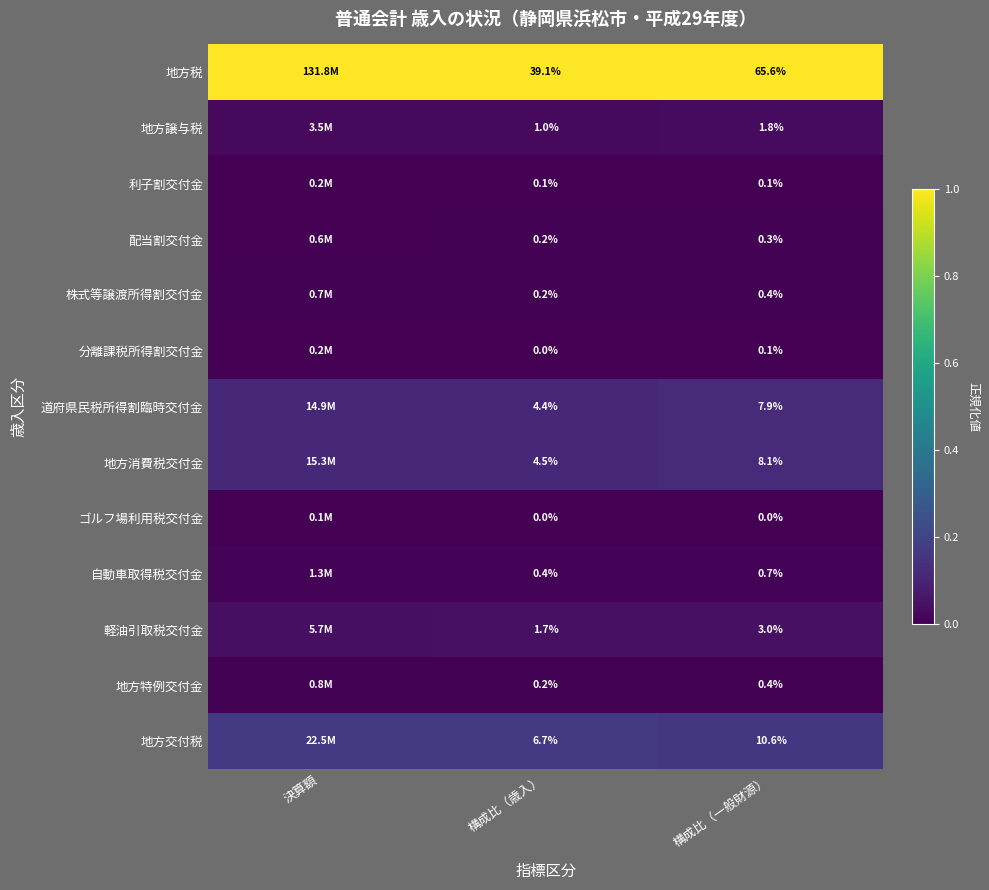

Between 構成比（歳入） and 構成比（一般財源）, which series saw the biggest shift?

地方税